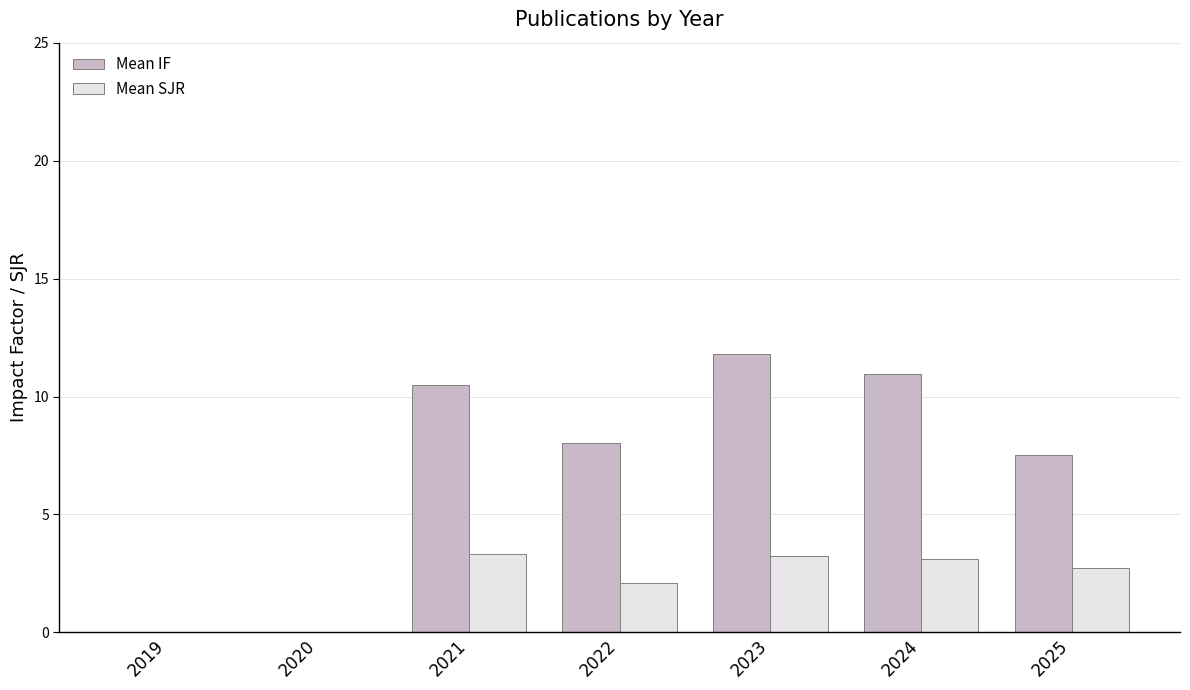

Which series has the largest total across all categories?

Mean IF